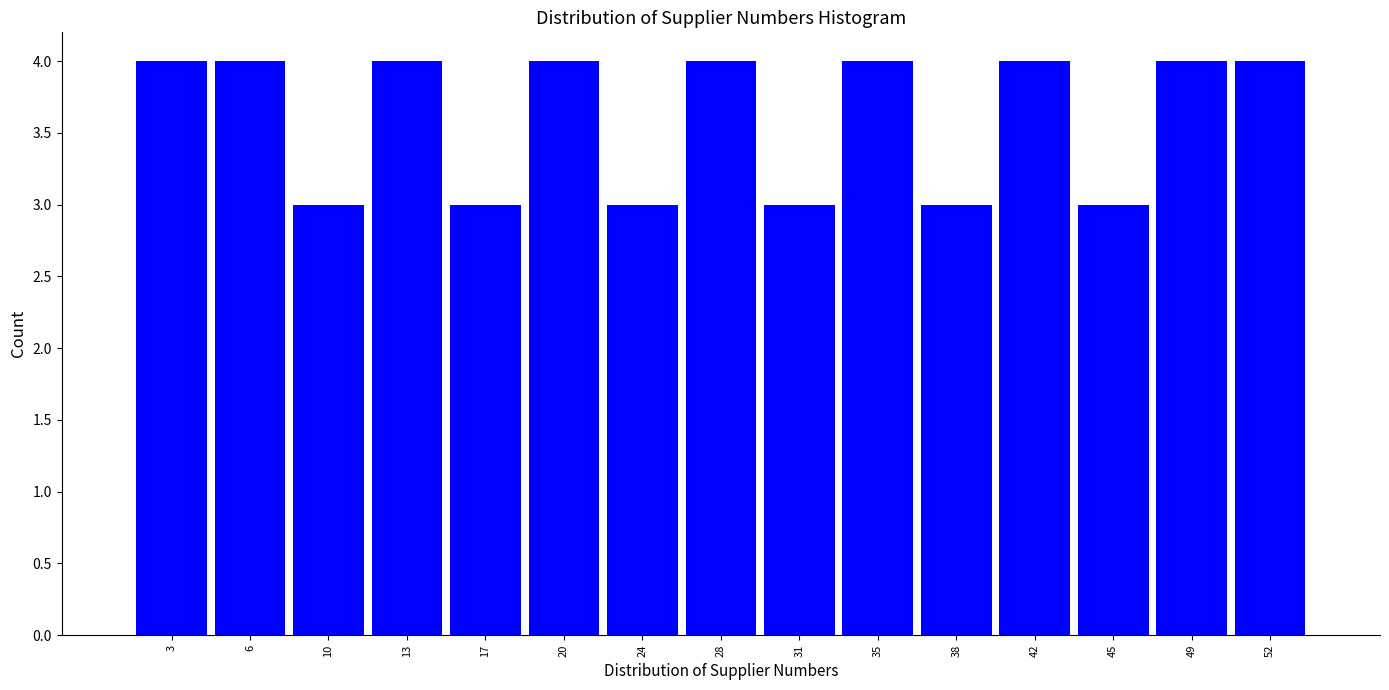

Reading left to right, transcribe this chart: for each bar, give the range it covers on the x-axis and its height. Neither the bar edges nor the heights are printed on the chart, so give them approximately, as read against the axes.

1.0 to 4.5: 4
4.5 to 8.0: 4
8.0 to 11.5: 3
11.5 to 15.0: 4
15.0 to 18.5: 3
18.5 to 22.0: 4
22.0 to 25.5: 3
25.5 to 29.5: 4
29.5 to 33.0: 3
33.0 to 36.5: 4
36.5 to 40.0: 3
40.0 to 43.5: 4
43.5 to 47.0: 3
47.0 to 50.5: 4
50.5 to 54.0: 4